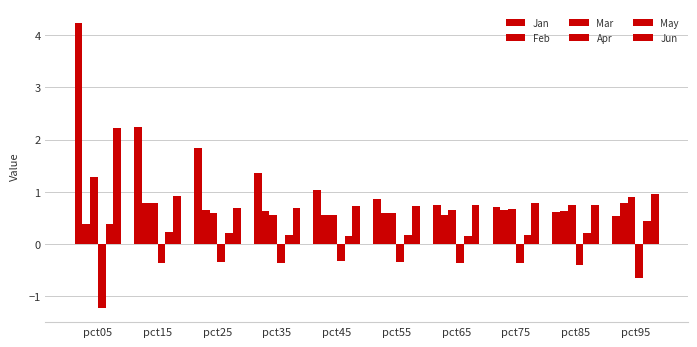

Does the chart contain stacked bars?

No